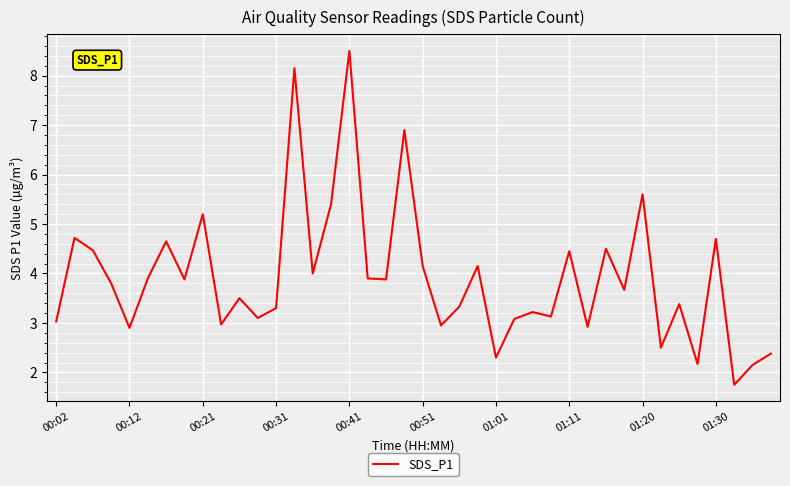

How many series are shown in this chart?

1